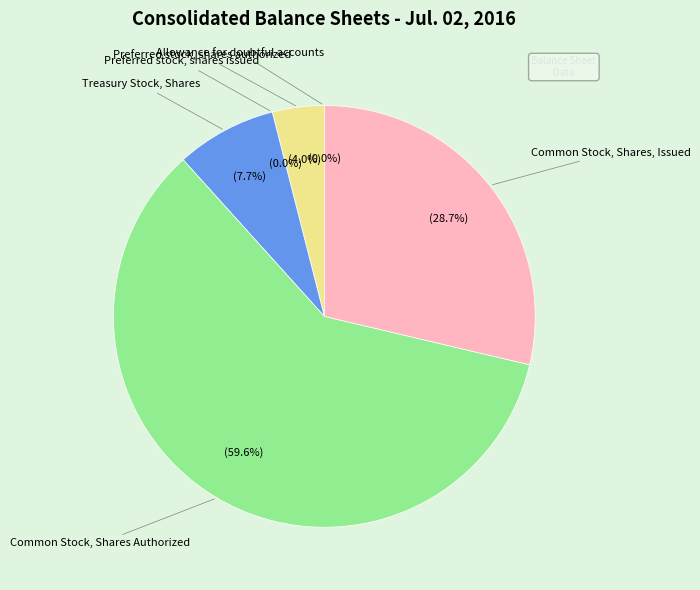

Is it true that Common Stock, Shares, Issued is 29% of the pie?

True